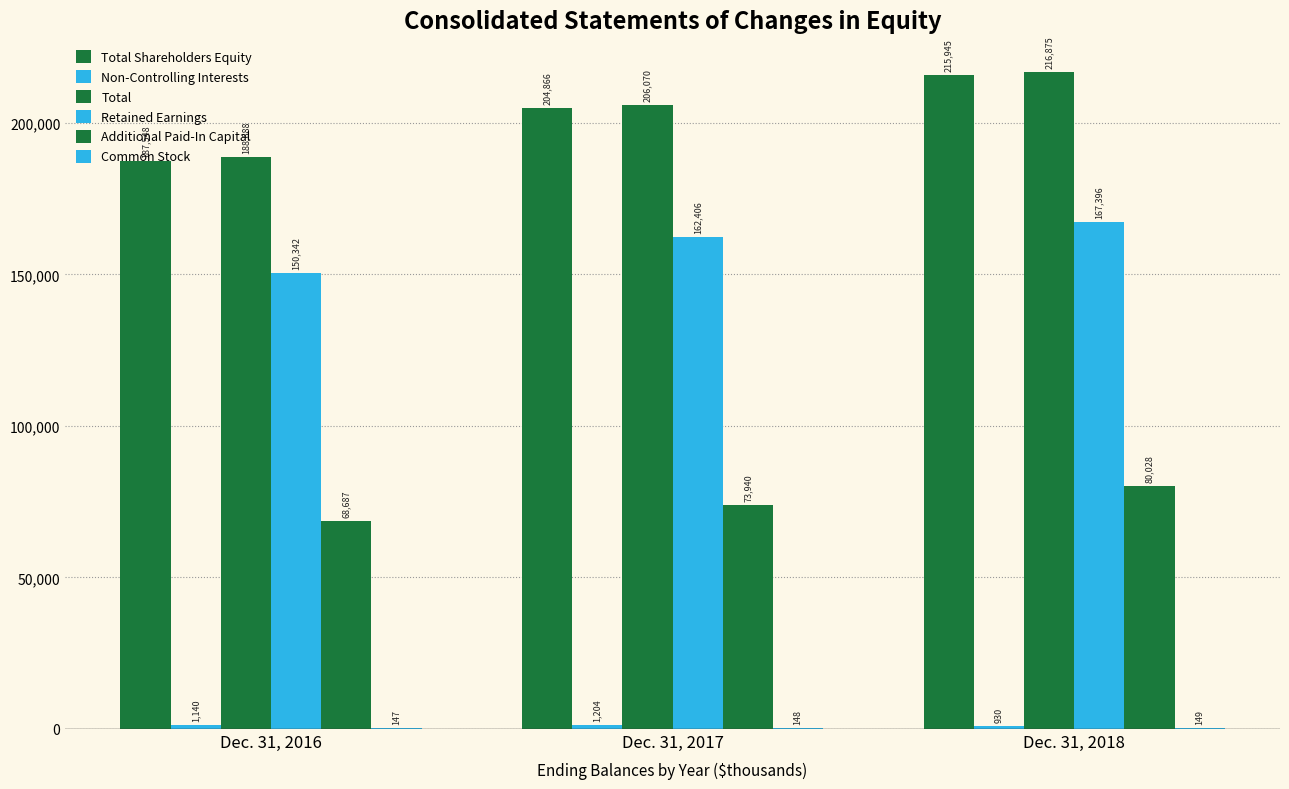

What is the difference between the maximum and minimum values in the Total series?

28187